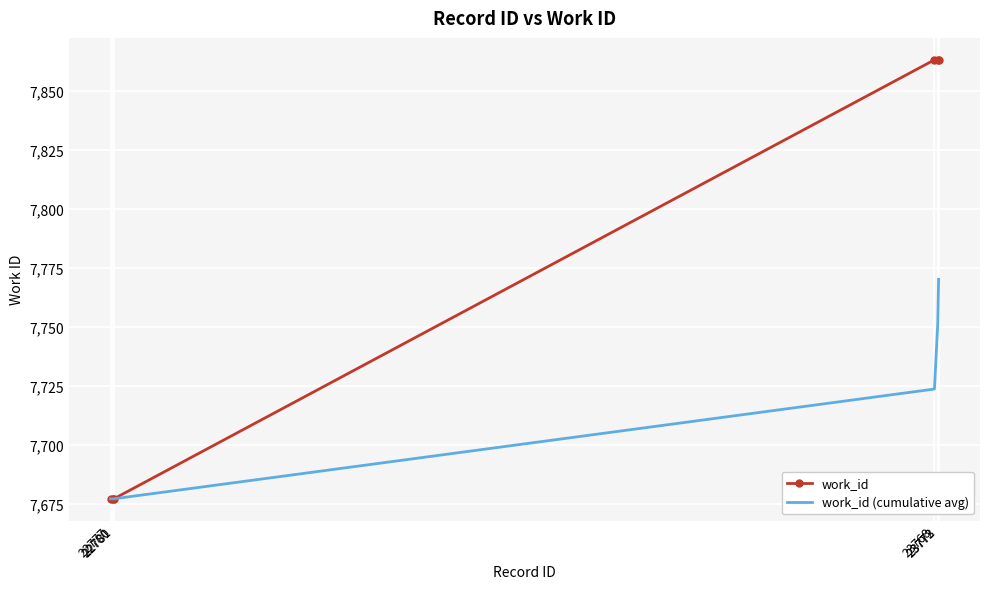

What is the highest value of the work_id (cumulative avg) series?

7770.0